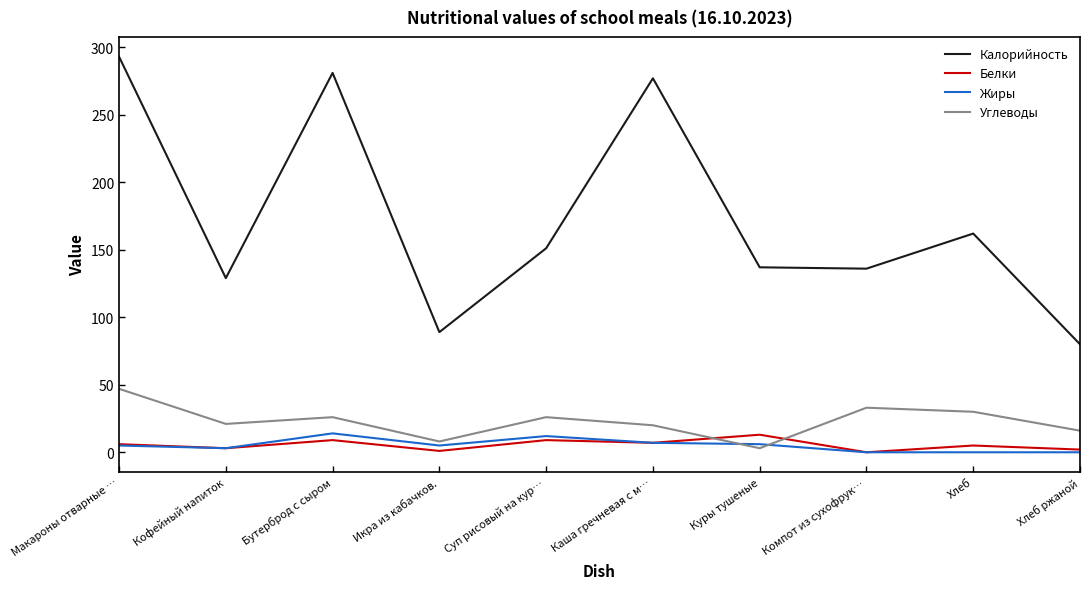

Which series changed the most between Макароны отварные … and Компот из сухофрук…?

Калорийность